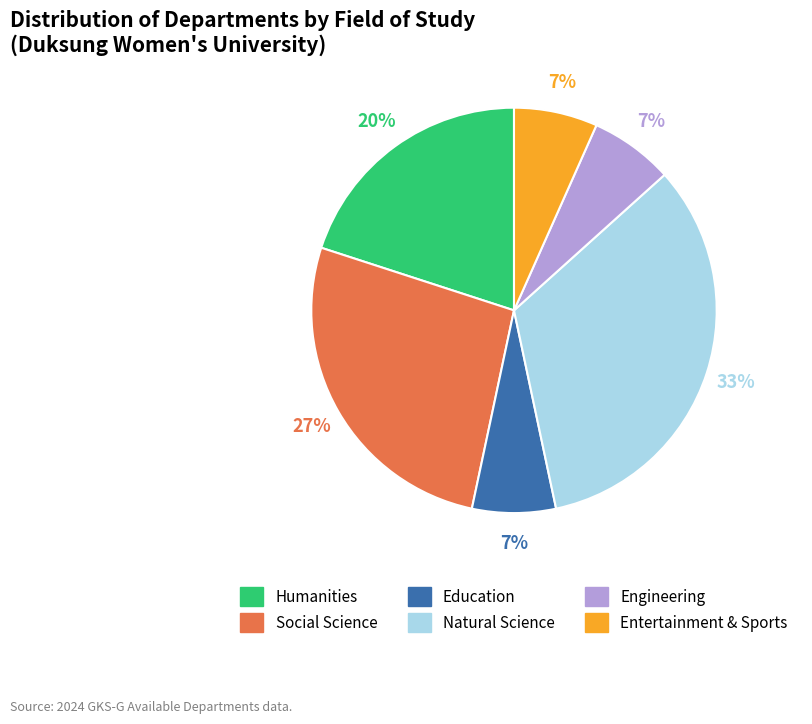

Do Engineering and Natural Science together represent more than half of the pie?

No